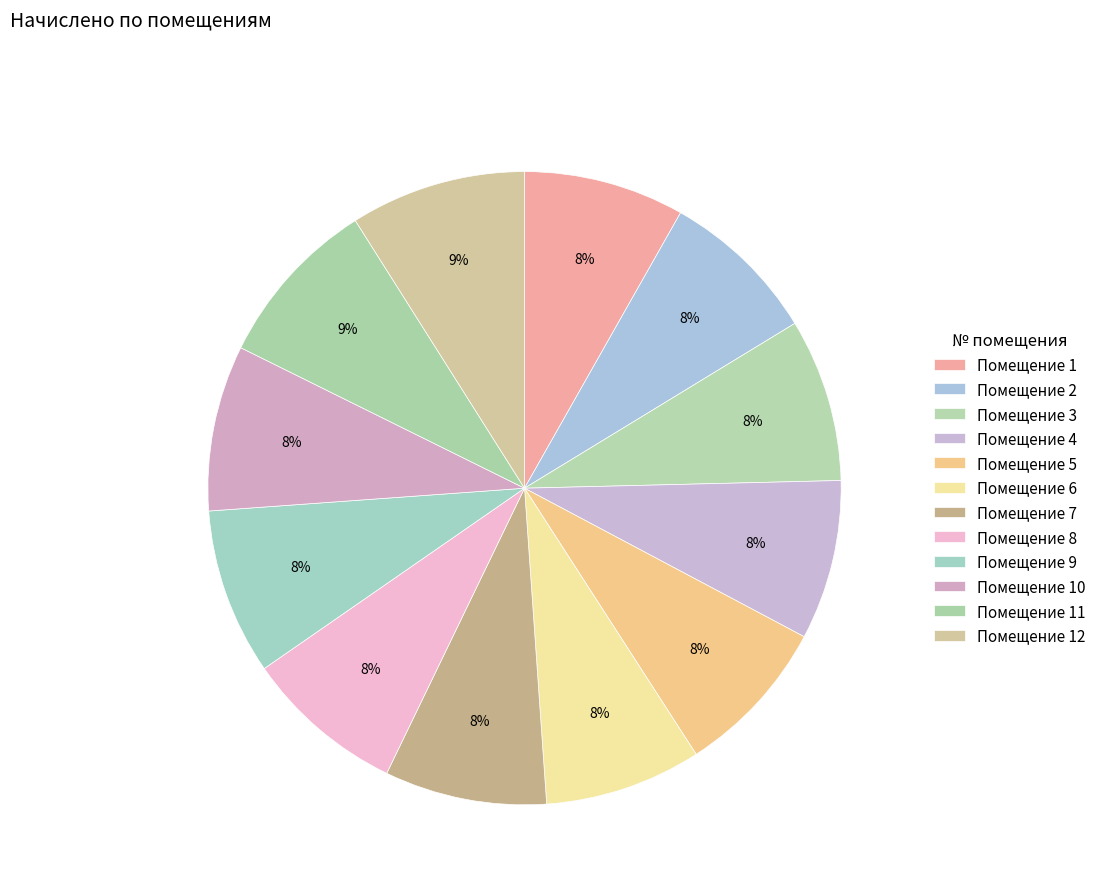

How many segments does this pie chart have?

12